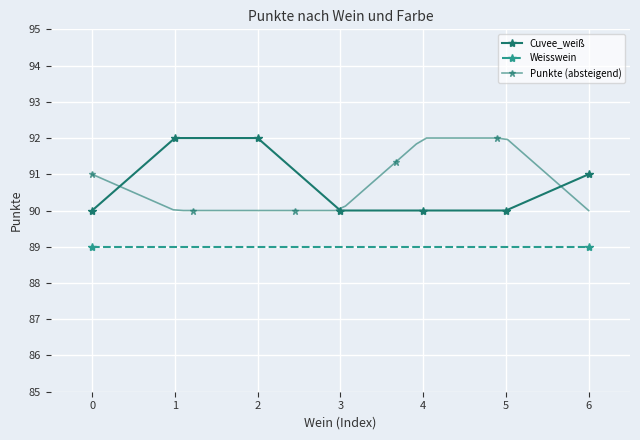

Reading left to right, list all the values displayed in this chart.

0=90	1=92	2=92	3=90	4=90	5=90	6=91